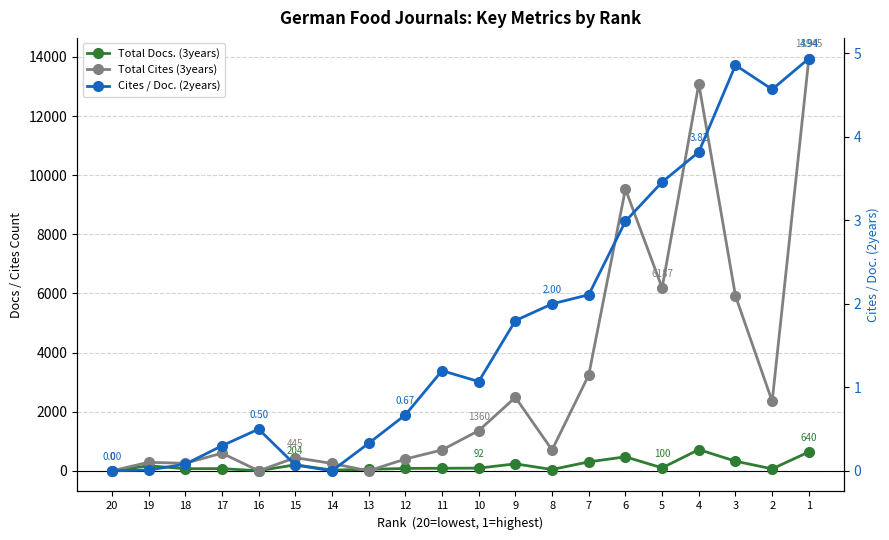

The value of Cites / Doc. (2years) at 6 is 3.0. True or false?

True